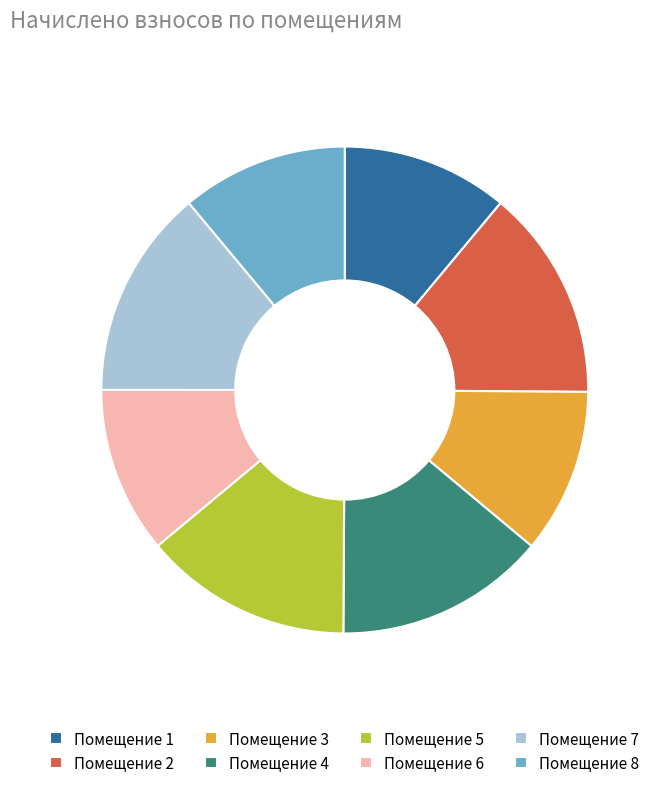

True or false: Помещение 6 accounts for 11% of the total.

True